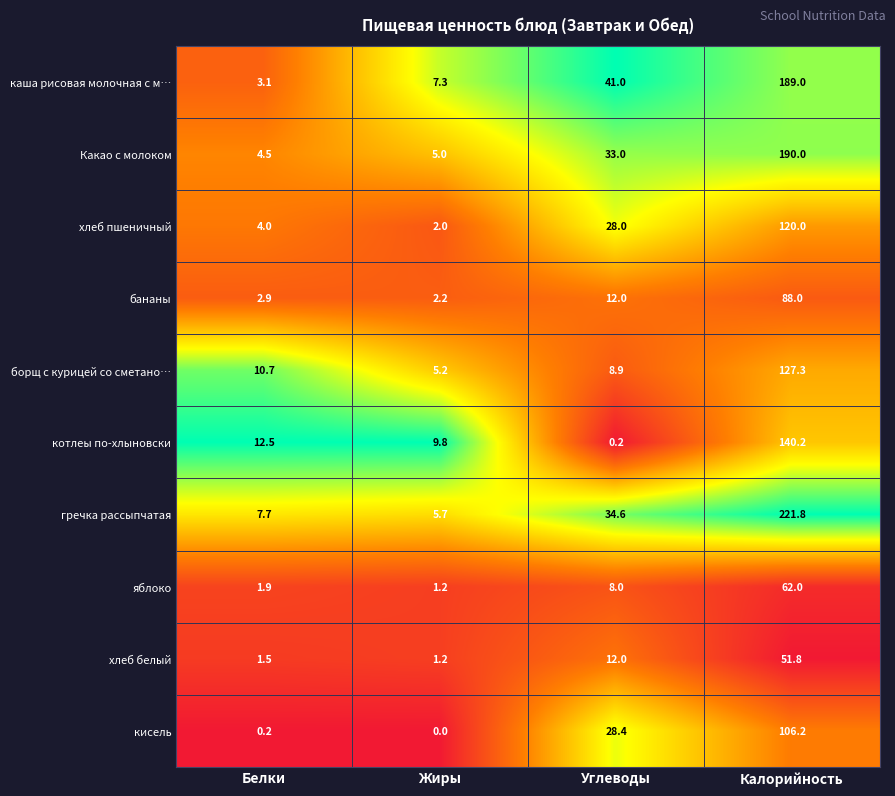

What is the maximum value shown in the chart?

221.8